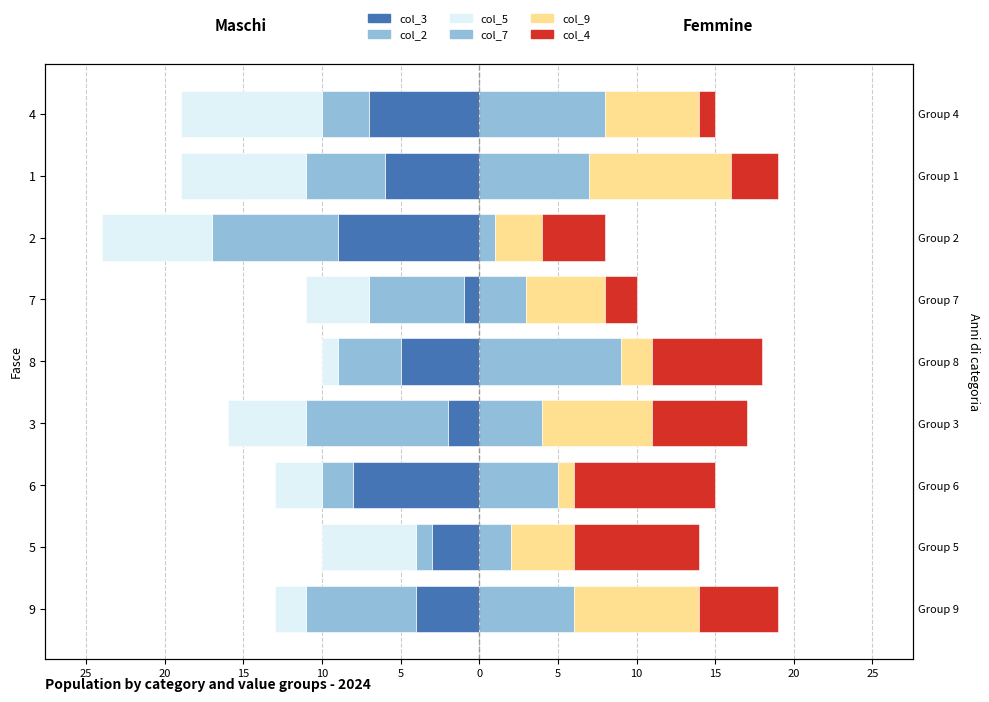

What are all the series names shown in the legend?

col_3, col_2, col_5, col_7, col_9, col_4